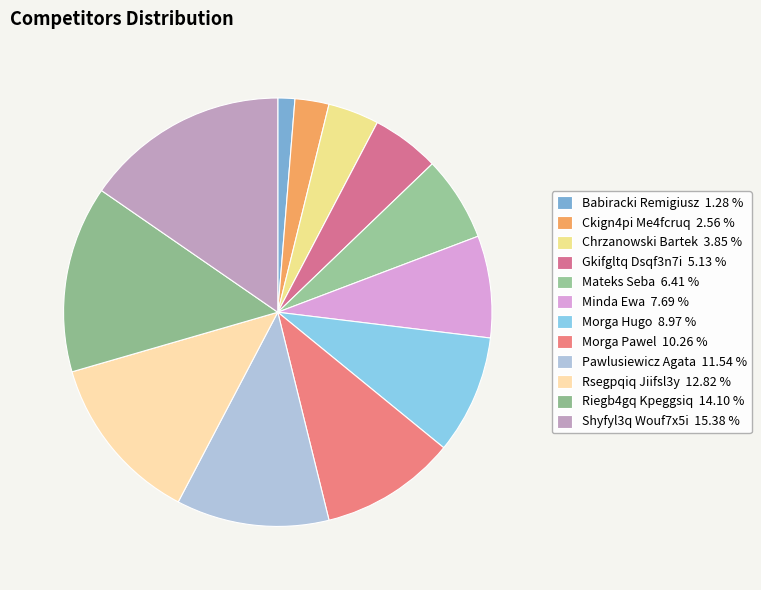

Is it true that Morga Hugo is 9% of the pie?

True